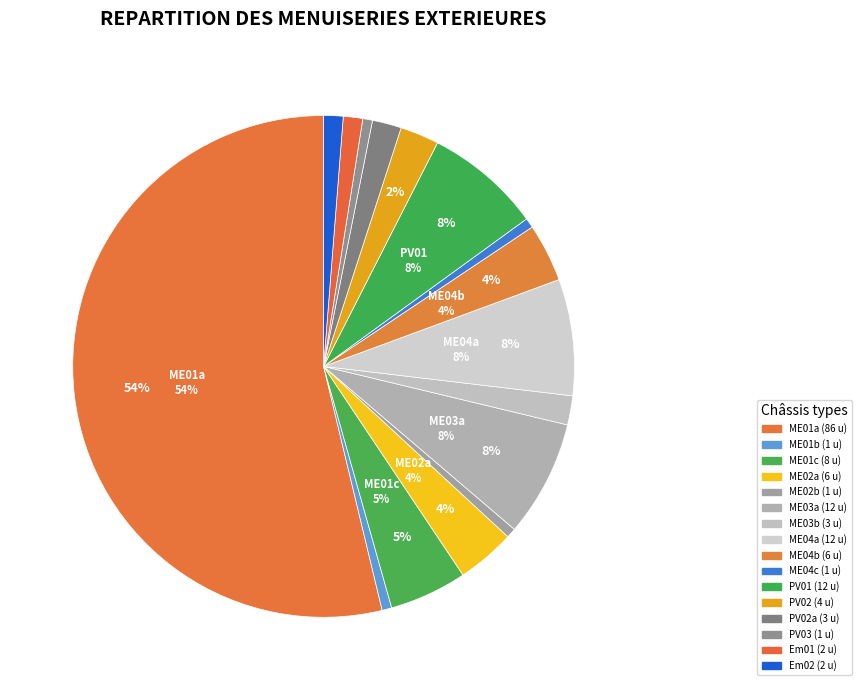

How many slices are in this pie chart?

16